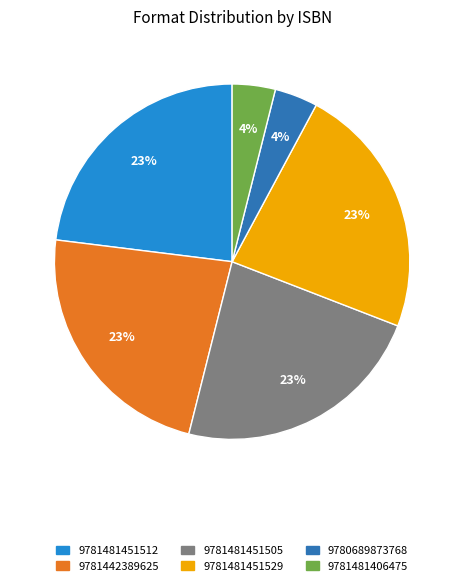

Approximately how many times larger is the value at 9781481451529 compared to 9781481451505?

1.0